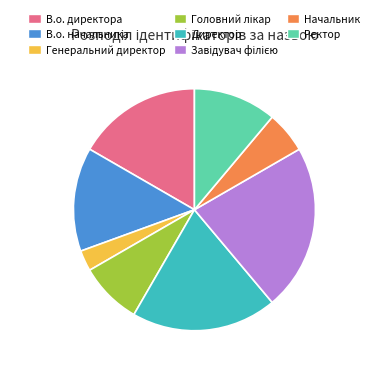

Which slice is the smallest?

Генеральний директор